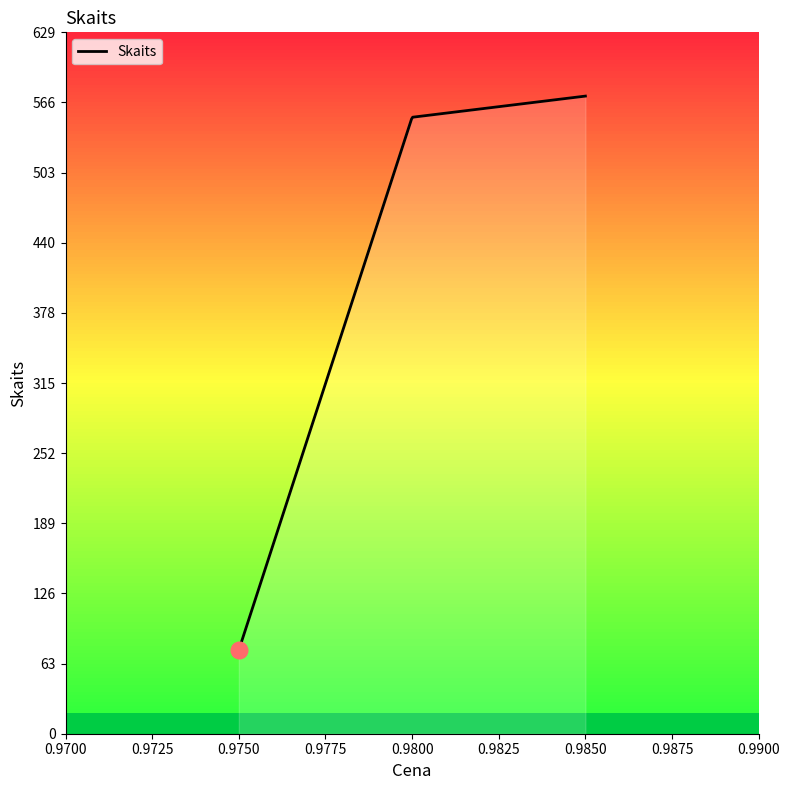

Where does the data first go above 553?

0.985